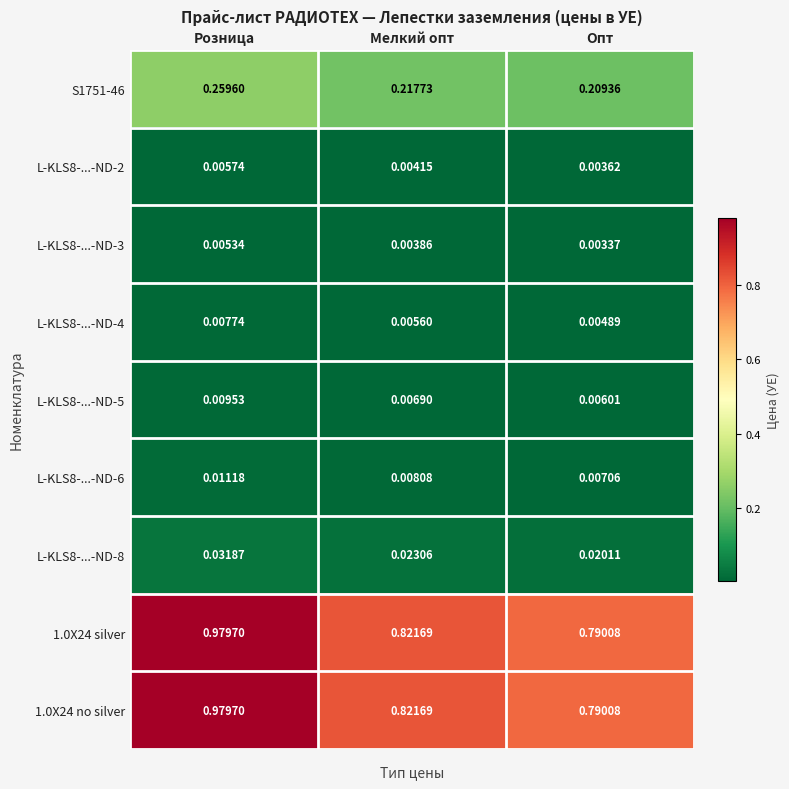

Rank the categories by 1.0X24 no silver value from lowest to highest.

Опт, Мелкий опт, Розница